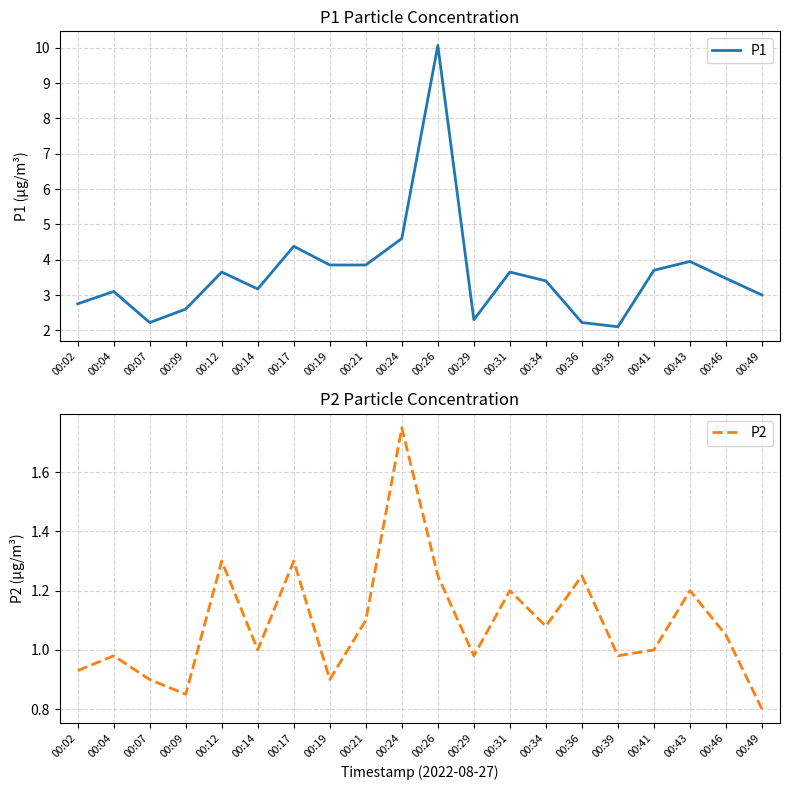

What is the average value of the P1 series?

3.6